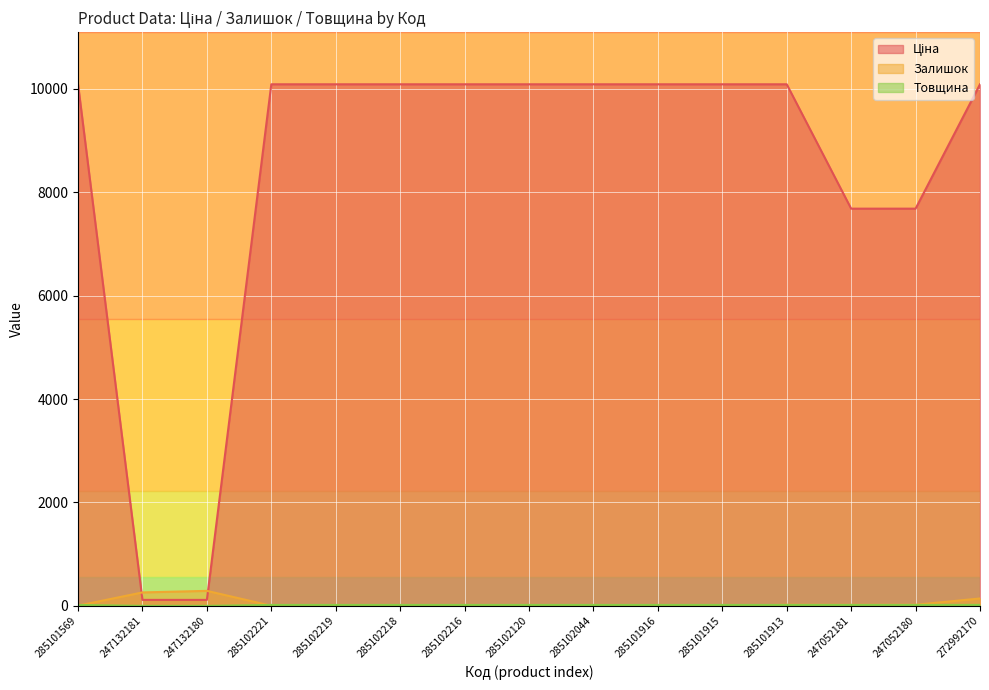

What is the approximate value of Товщина at 285101916?

18.0